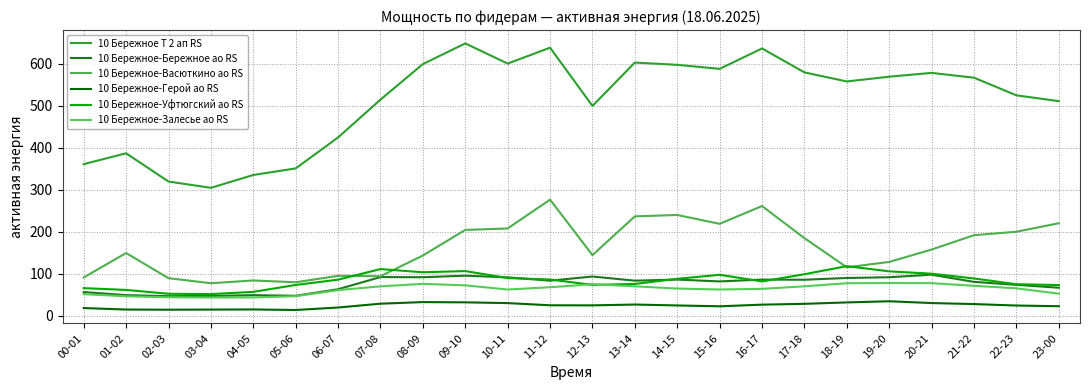

Reading left to right, transcribe all the data shown in this chart.

10 Бережное Т 2 ап RS: 361.2	387.0	319.8	304.8	335.4	351.0	424.8	514.8	599.4	648.6	600.6	638.4	499.8	603.0	597.6	588.0	636.6	579.6	558.0	569.4	578.4	567.0	525.0	511.2
10 Бережное-Бережное ао RS: 56.7	49.4	46.9	47.4	49.3	47.9	63.4	92.4	92.0	95.7	91.7	83.8	93.7	83.8	86.4	82.0	86.4	86.0	90.2	92.0	98.1	80.9	73.9	67.0
10 Бережное-Васюткино ао RS: 91.5	149.6	89.7	77.7	84.3	80.0	95.3	94.4	143.7	204.6	208.1	276.7	144.6	236.9	240.2	219.1	261.5	185.0	115.6	128.4	157.9	192.1	200.3	220.5
10 Бережное-Герой ао RS: 18.6	15.1	14.7	15.0	15.3	14.0	19.9	29.0	32.8	32.2	30.4	25.2	25.0	27.0	24.8	22.8	26.7	28.7	32.0	34.8	30.5	28.1	24.6	23.0
10 Бережное-Уфтюгский ао RS: 66.0	61.8	52.6	51.8	57.2	73.6	86.2	111.4	103.8	106.6	90.0	86.6	73.8	76.0	88.2	97.8	82.0	99.2	118.4	106.0	100.4	89.0	75.4	73.4
10 Бережное-Залесье ао RS: 51.7	46.6	44.3	43.7	43.9	46.8	61.3	70.3	76.2	72.7	62.7	68.2	75.3	70.4	65.0	62.8	64.3	70.4	77.7	78.2	77.9	71.6	65.6	52.9